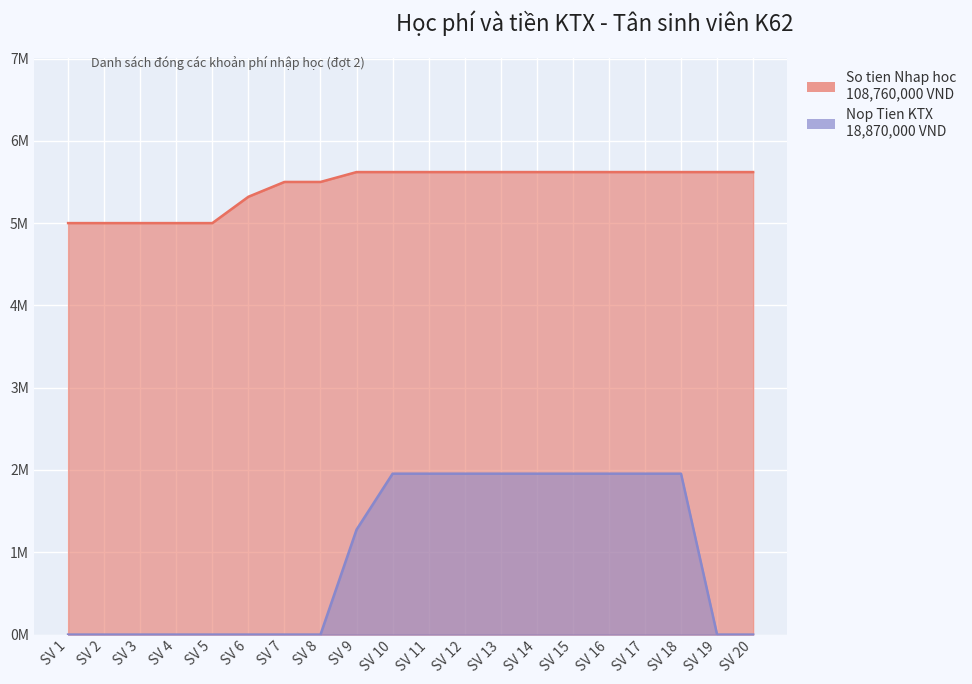

True or false: So tien Nhap hoc and Nop Tien KTX cross at least once.

False